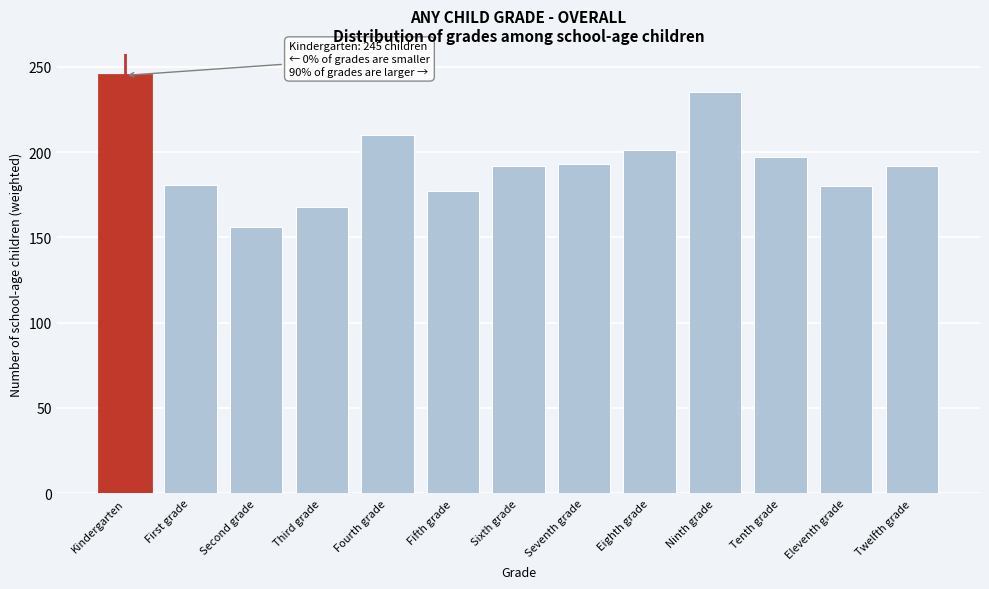

What is the label of the 8th bar from the left?

Seventh grade